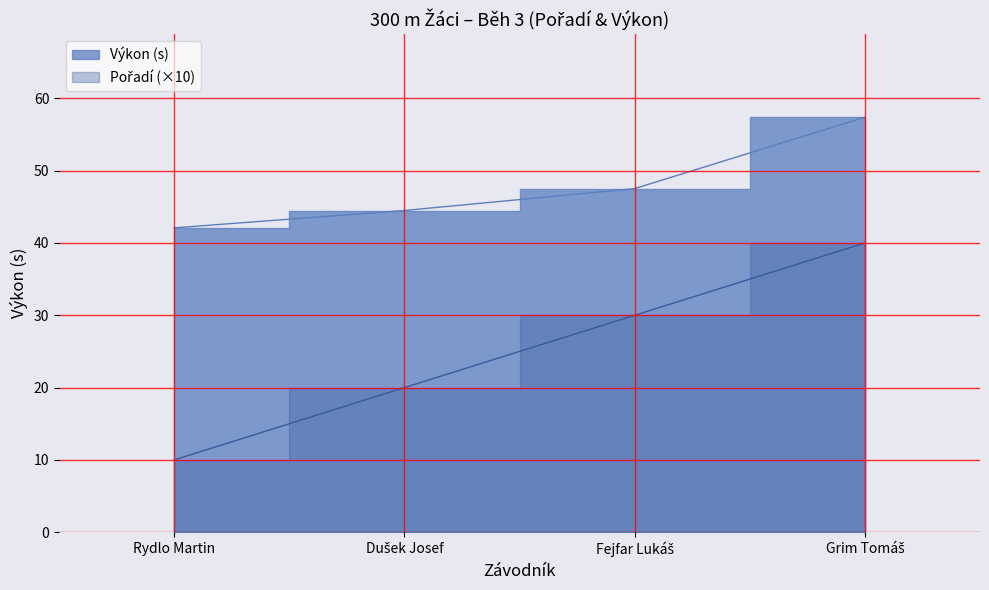

What is the value of the Výkon point at the 3rd from the left?

47.5